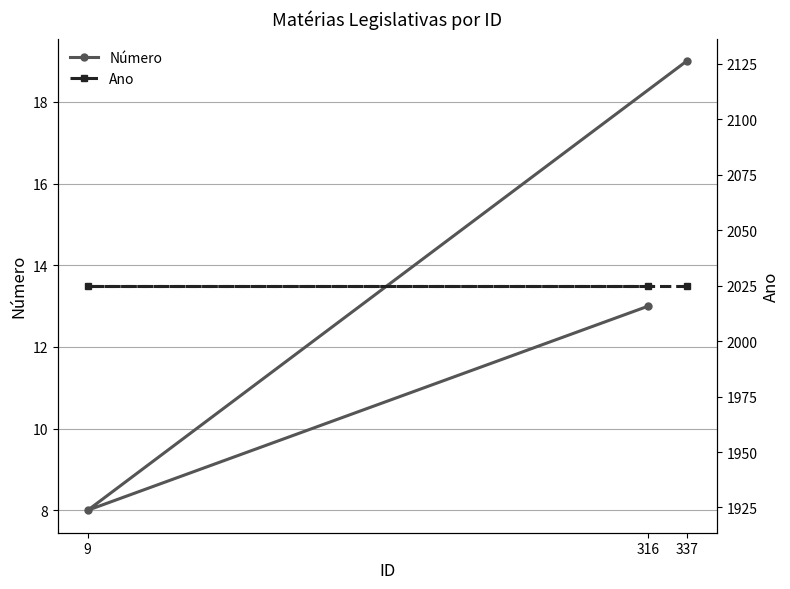

What are all the series names shown in the legend?

Número, Ano